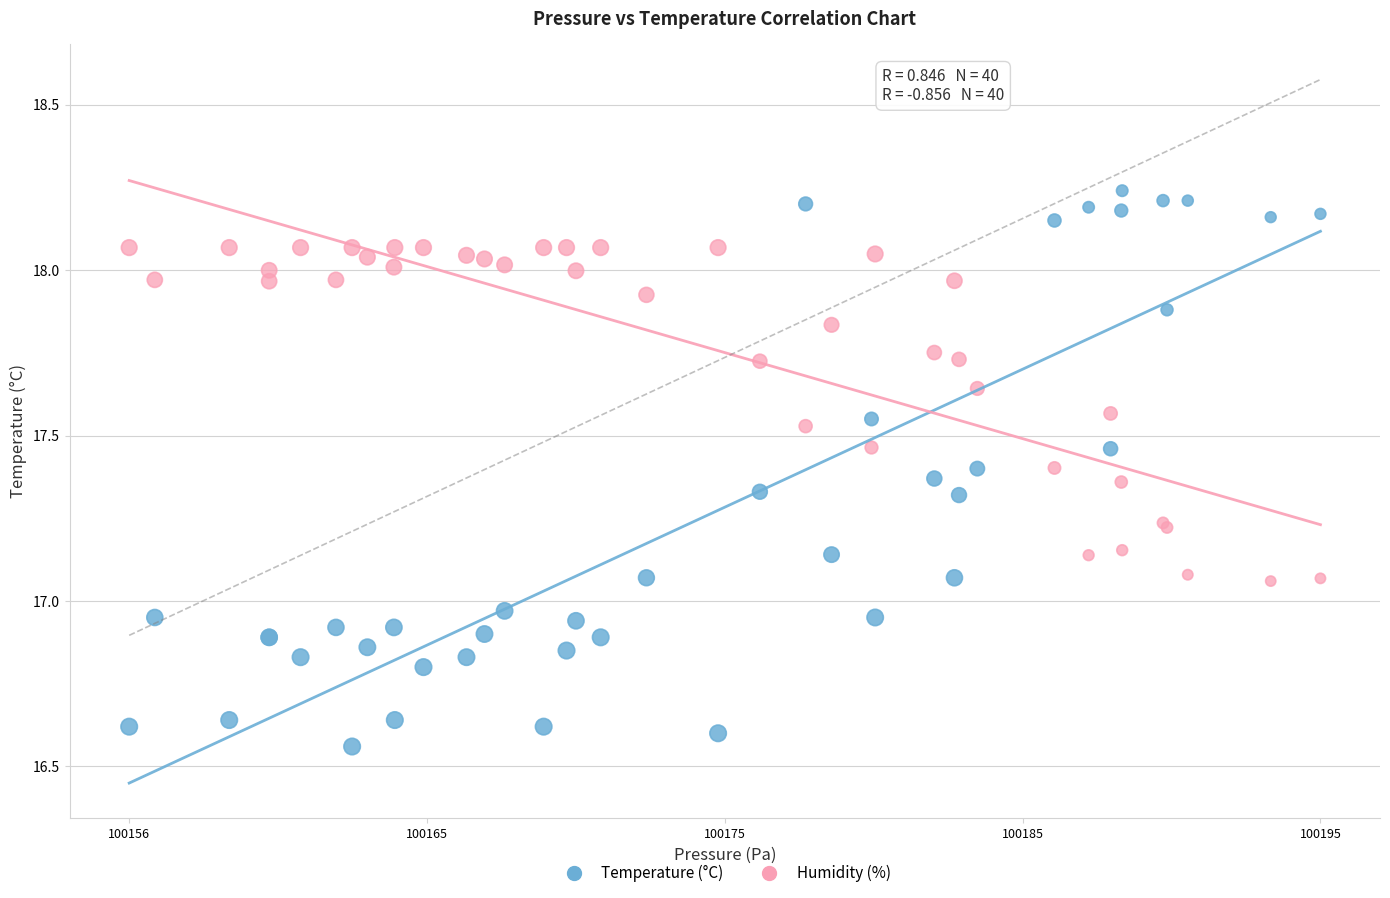

What are all the series names shown in the legend?

Temperature (°C), Humidity (%)